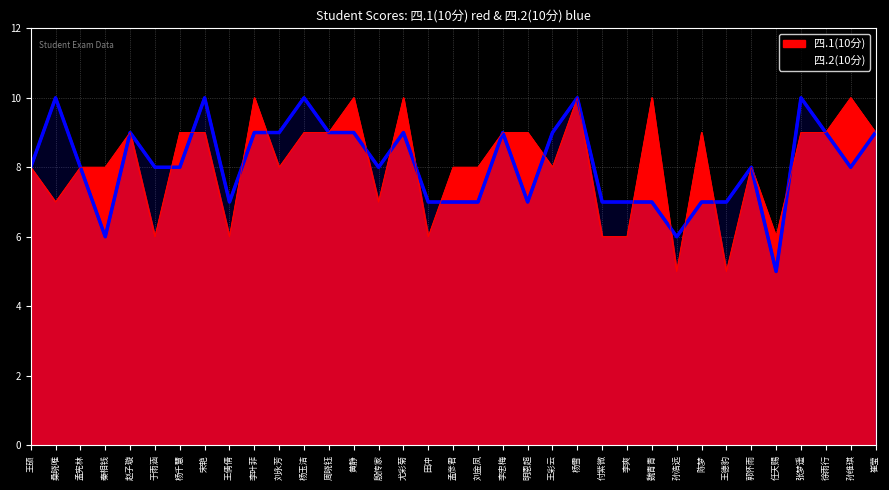

What is the label of the 8th point from the right?

陈梦